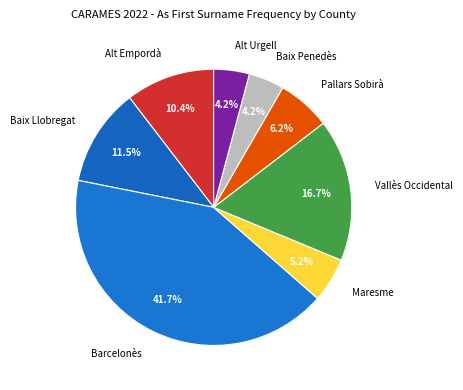

Does Pallars Sobirà account for over 50% of the chart?

No